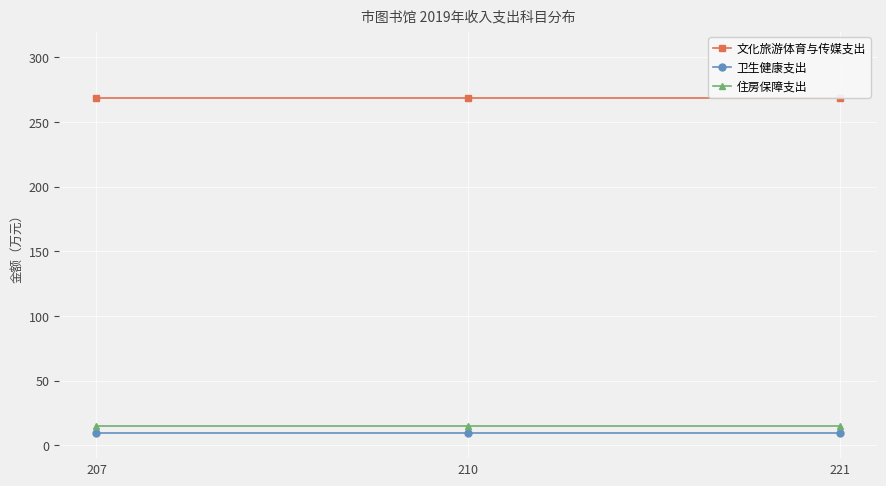

What is the sum of the 文化旅游体育与传媒支出 values at 221 and 207?

537.5